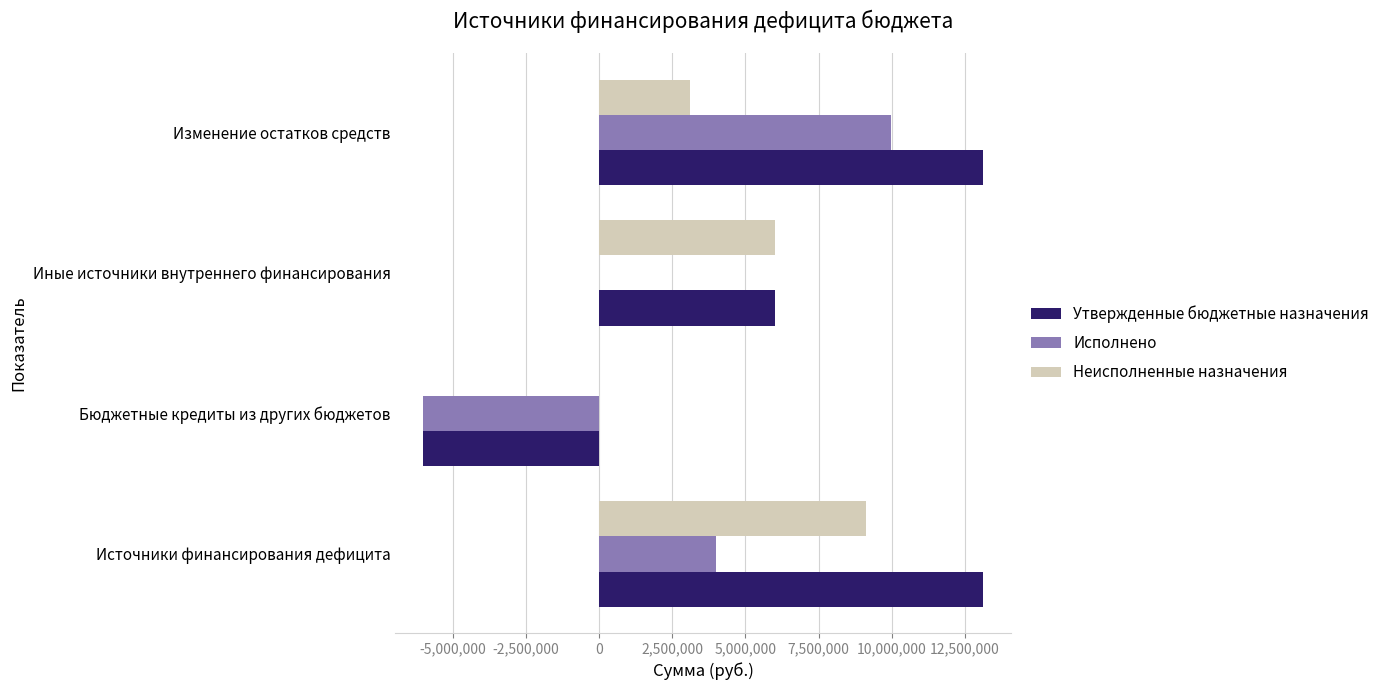

The value of Неисполненные назначения at Бюджетные кредиты из других бюджетов is -6306457.8. True or false?

False